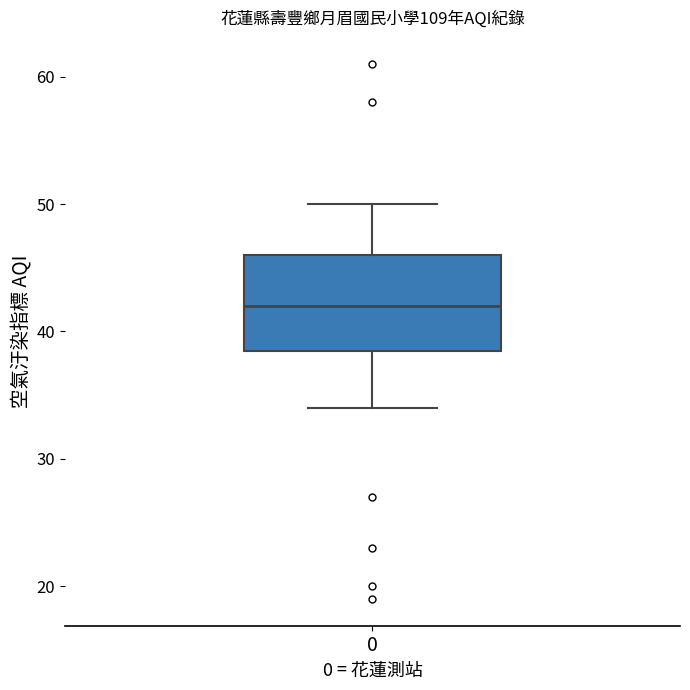

Transcribe this box plot: give where the median line is, the range the box spans, and where the two whiskers end, as read against the y-axis. The values are not printed on the chart, so give them approximately, as read against the axis.

median 42, box 39 to 46, whiskers 34 to 50